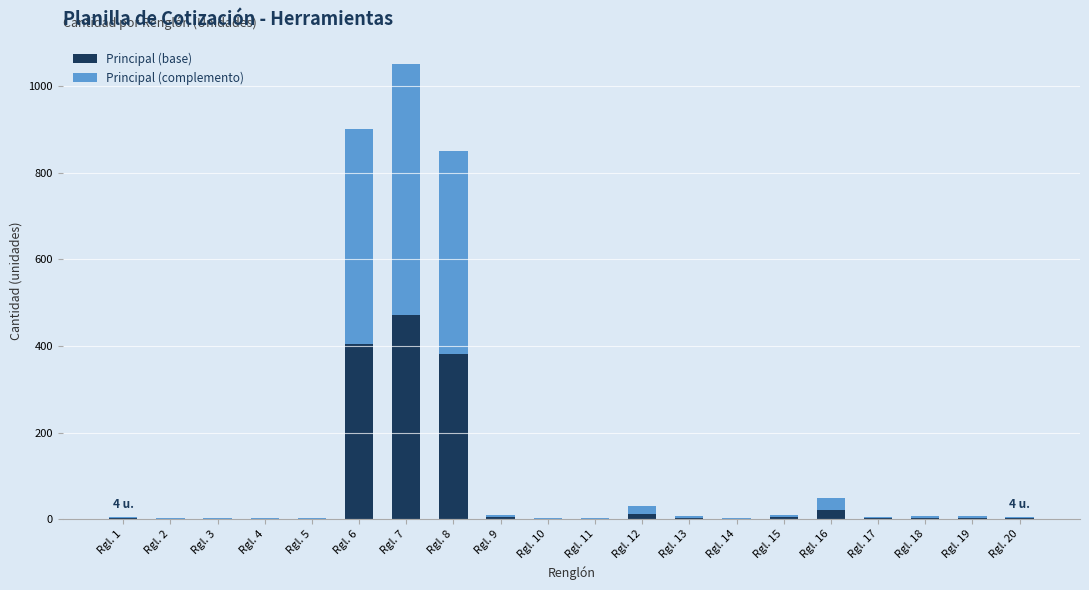

Which category has the highest value in the Principal (base) series?

Rgl. 7